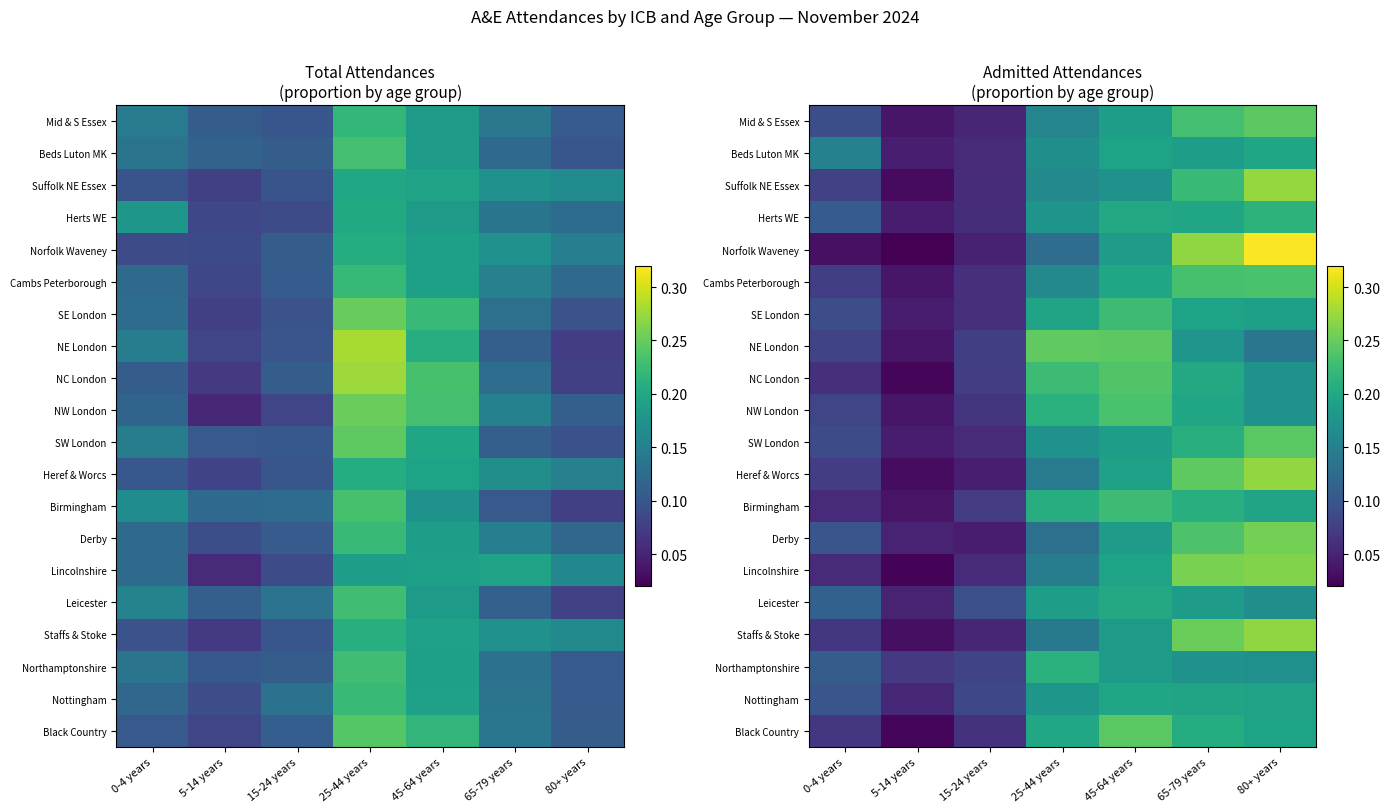

What is the sum of all Beds Luton MK values?

1.0